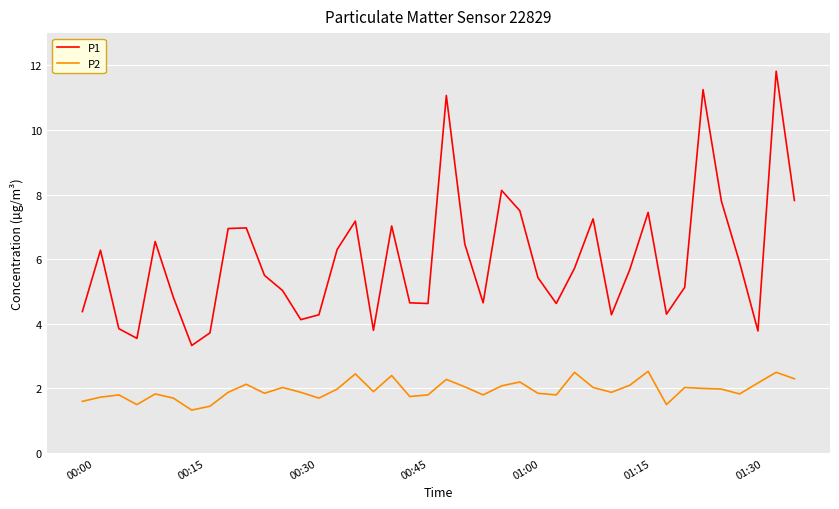

True or false: P2 and P1 intersect in this chart.

False